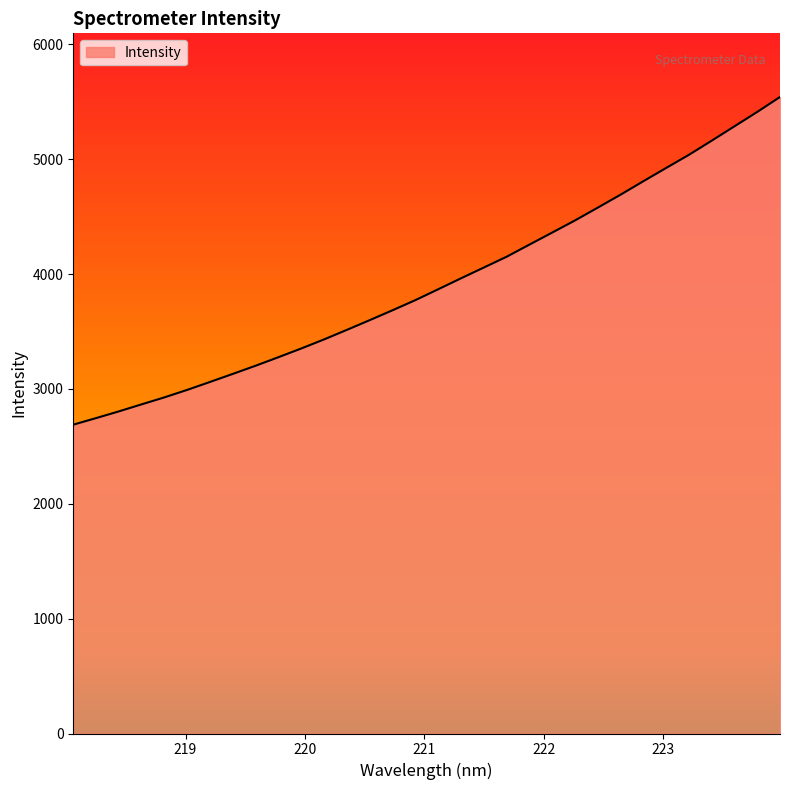

What is the minimum value shown in the chart?

2689.4